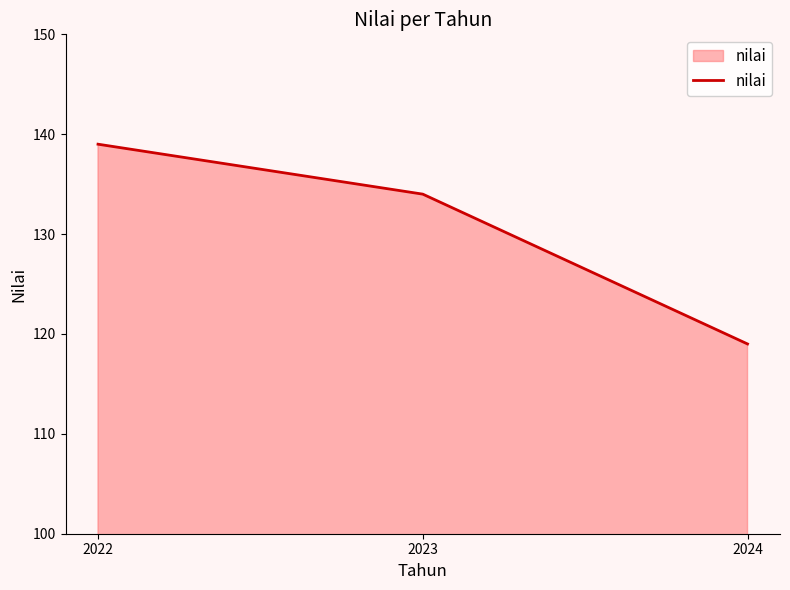

Rank the categories by value from lowest to highest.

2024, 2023, 2022